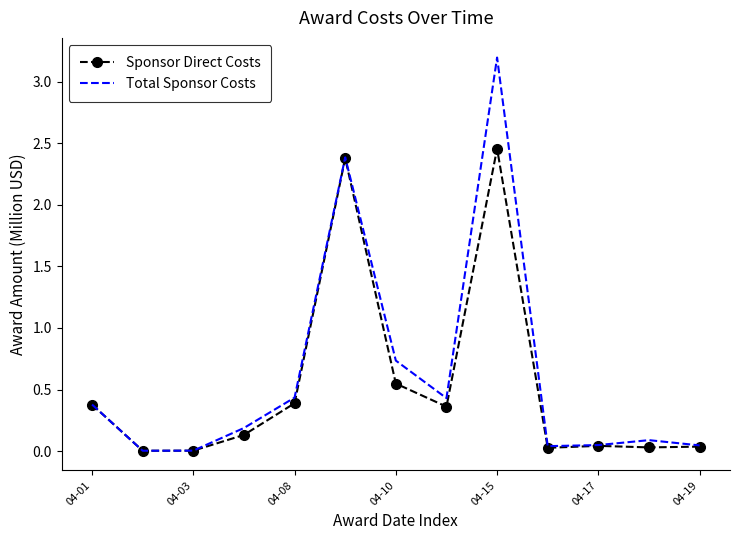

What is the maximum value shown in the chart?

3.2